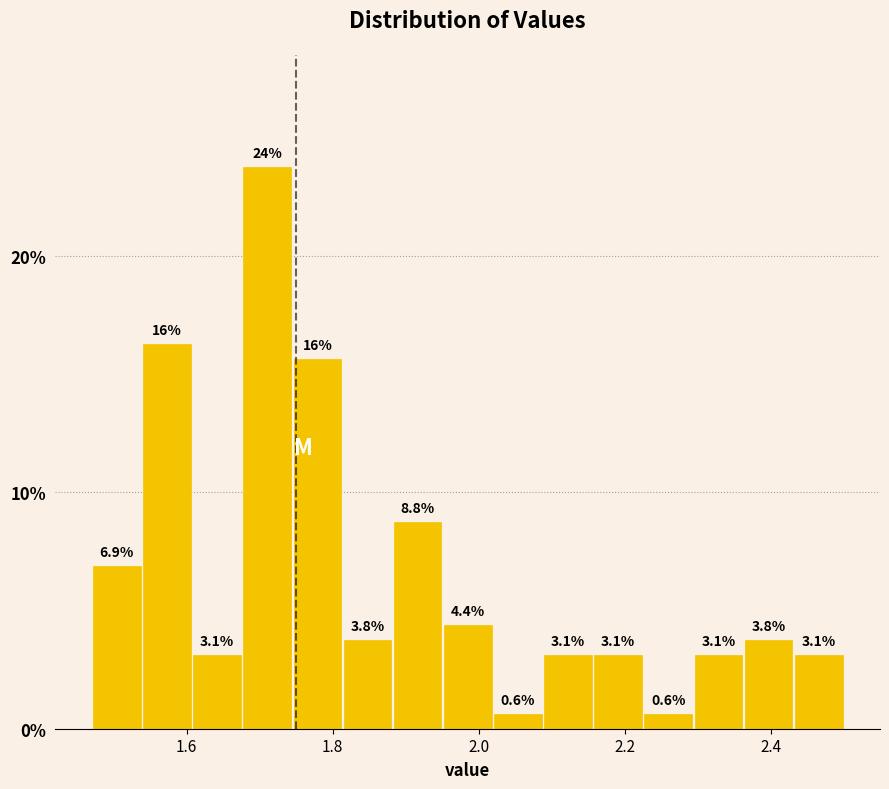

Around what value on the x-axis is the tallest bar? Give the approximate position of its centre, as read against the axis.

1.72